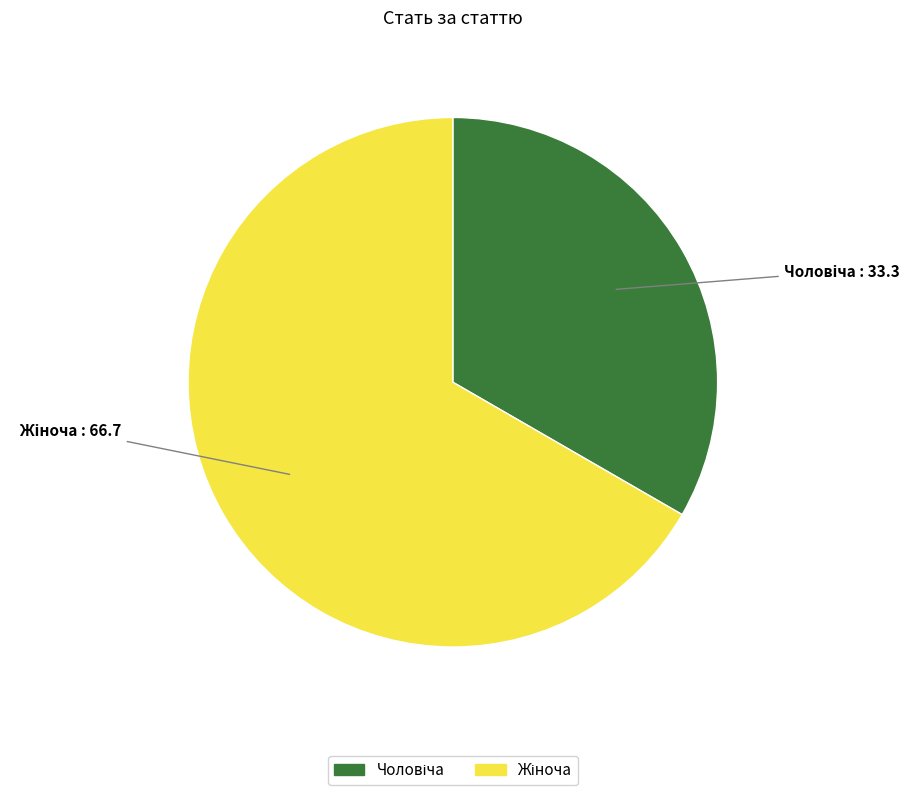

Is there a majority slice in this chart?

Yes